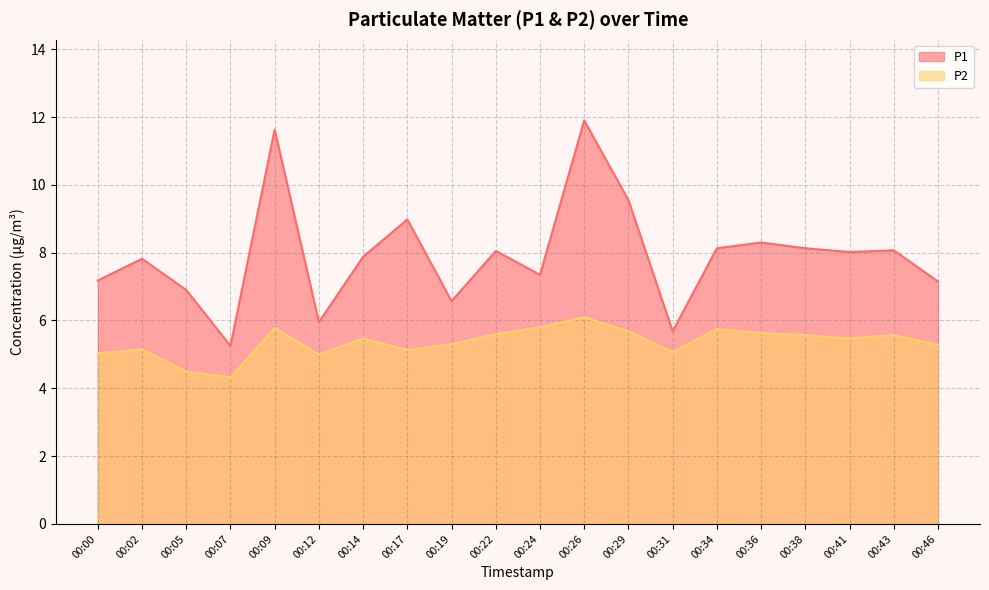

True or false: P1 has more than 0 interior local peaks.

True